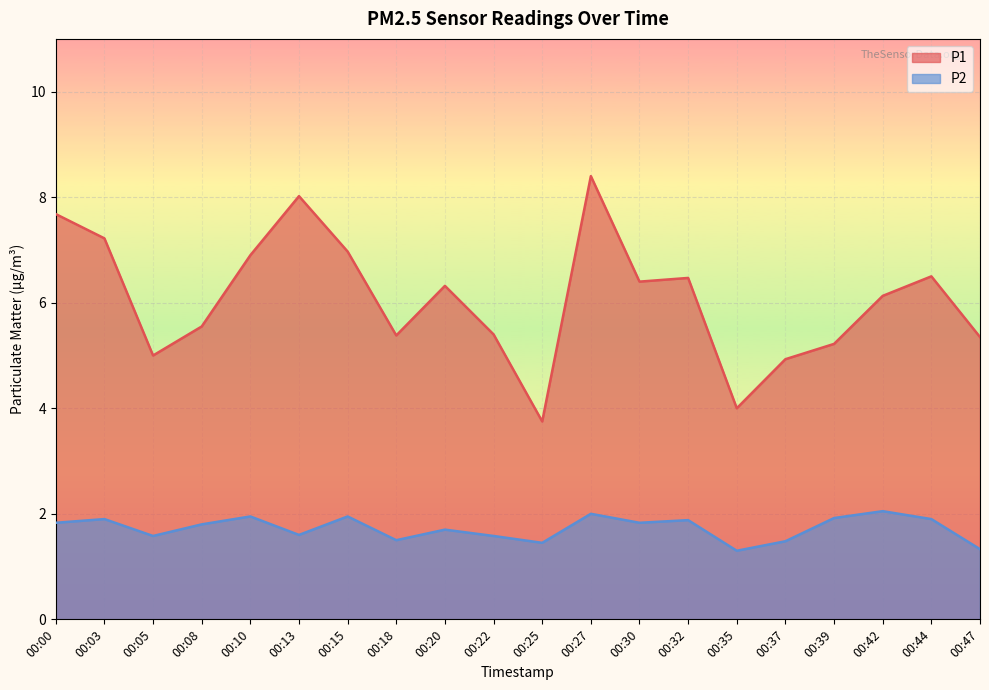

Rank the categories by P1 value from lowest to highest.

00:25, 00:35, 00:37, 00:05, 00:39, 00:47, 00:18, 00:22, 00:08, 00:42, 00:20, 00:30, 00:32, 00:44, 00:10, 00:15, 00:03, 00:00, 00:13, 00:27